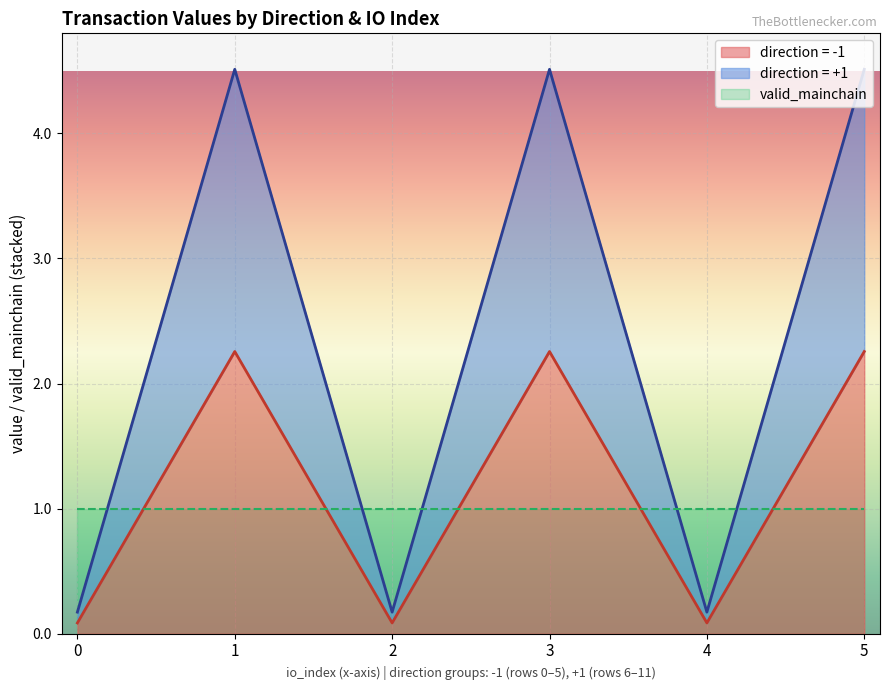

Read the value value at -1.

2.3